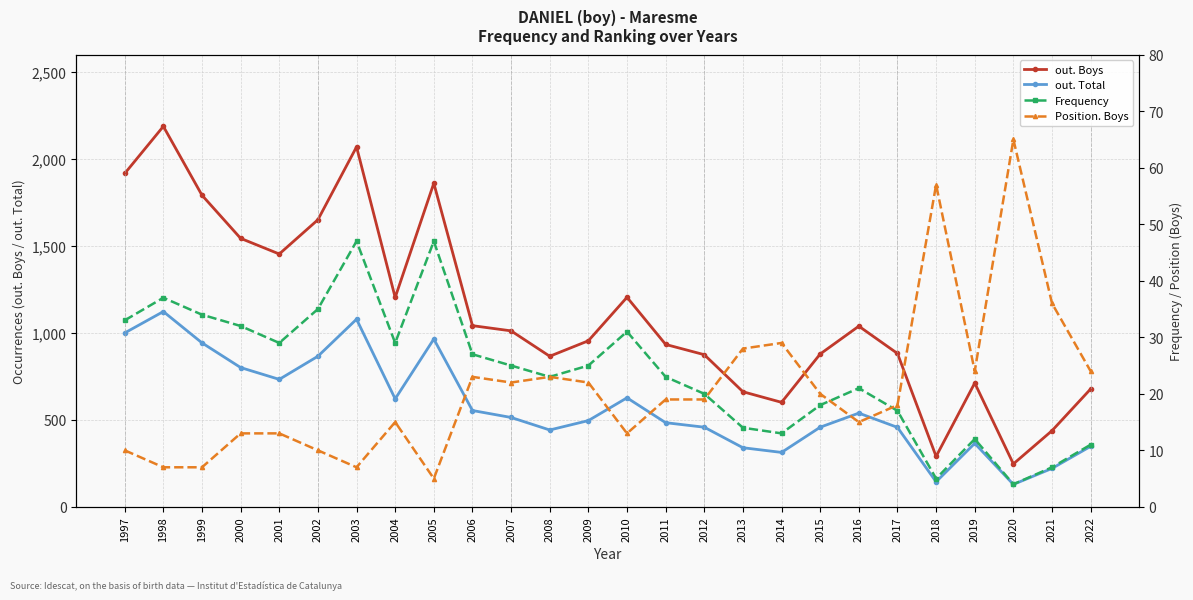

Reading right to left, what are all the values shown in this chart?

out. Boys: 678	438	247	712	290	882	1039	879	601	662	875	934	1205	955	866	1012	1042	1861	1204	2070	1651	1454	1544	1792	2188	1917
out. Total: 348	221	129	365	144	457	539	458	313	340	458	484	627	496	442	514	554	965	621	1079	866	733	801	943	1123	1000
Frequency: 11	7	4	12	5	17	21	18	13	14	20	23	31	25	23	25	27	47	29	47	35	29	32	34	37	33
Position. Boys: 24	36	65	24	57	18	15	20	29	28	19	19	13	22	23	22	23	5	15	7	10	13	13	7	7	10